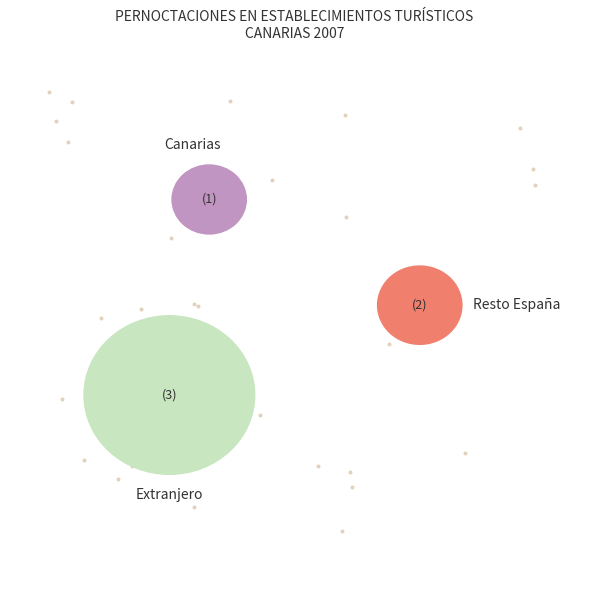

To the nearest percent, what is the difference between the largest and smallest slice percentages?

78%